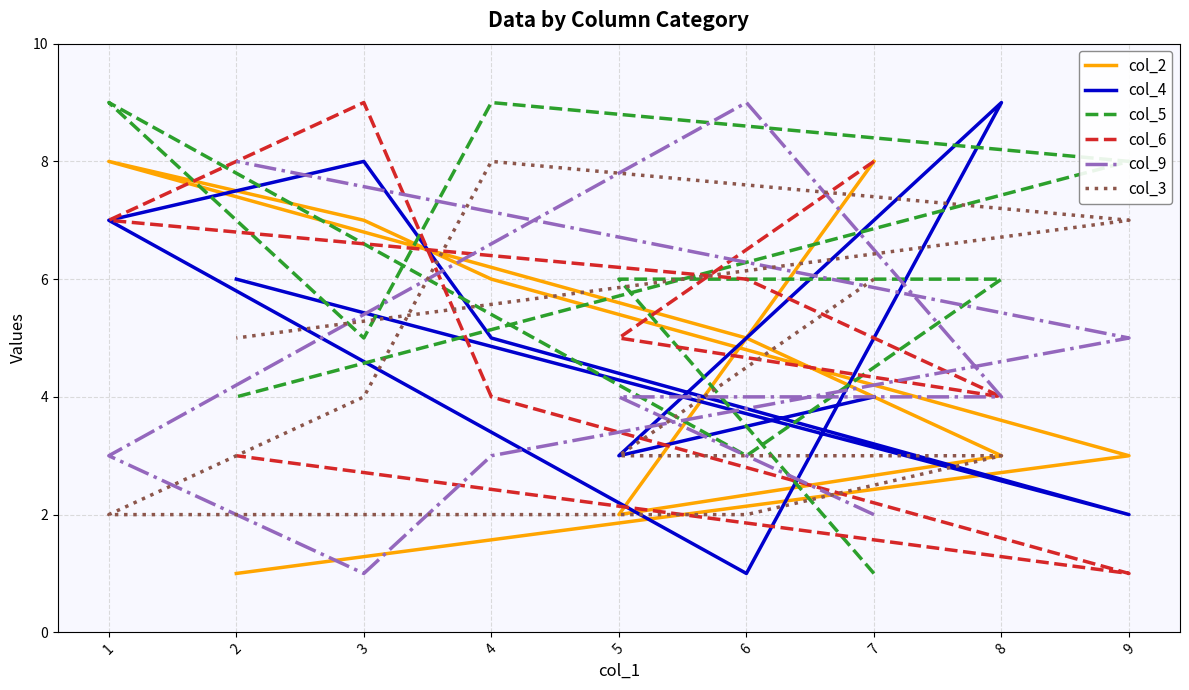

At which category does the chart reach its minimum across all series?

2